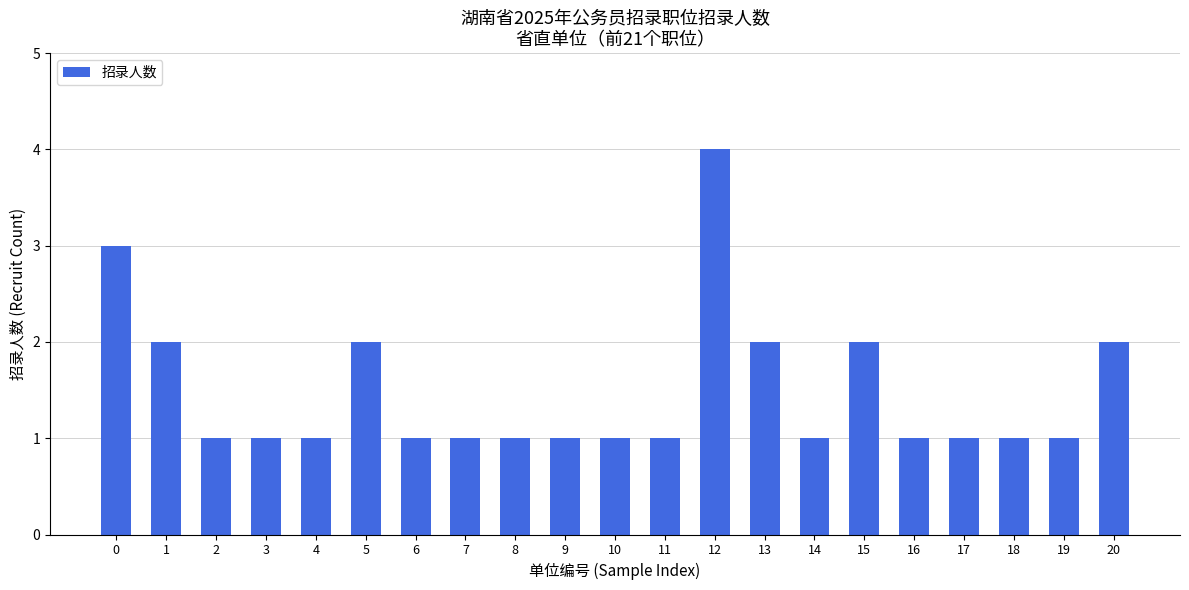

What is the smallest value displayed?

1